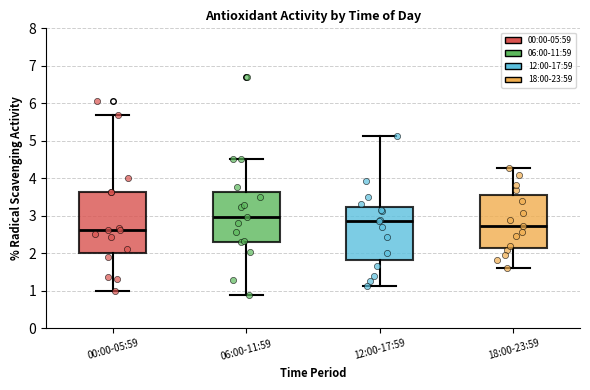

Where does the median line of the box for 12:00-17:59 sit on the y-axis? The values are not printed on the chart, so give them approximately, as read against the axis.

2.9